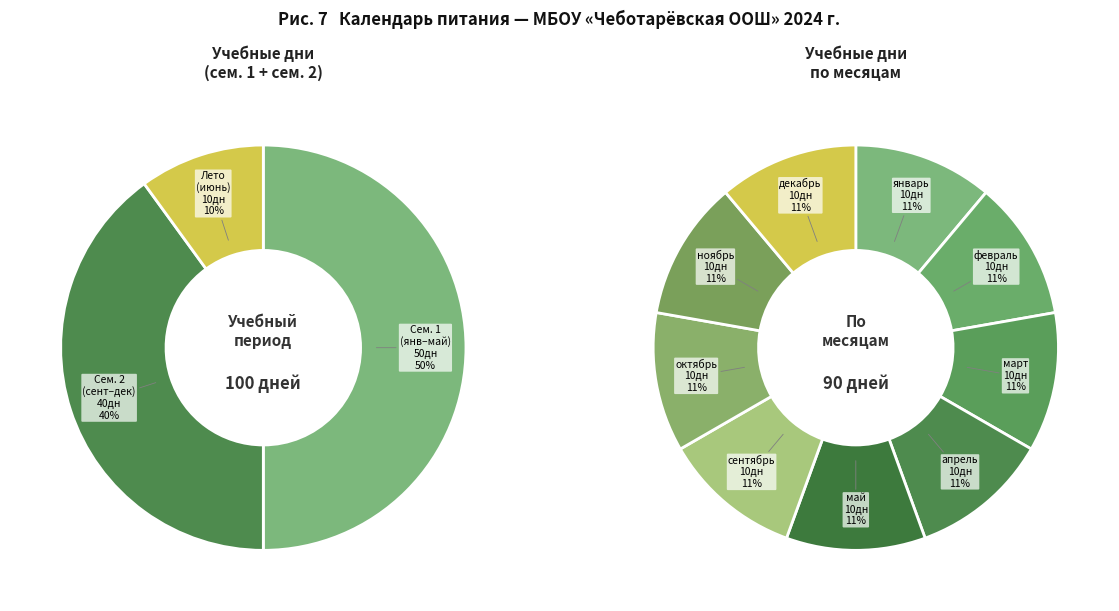

Which slice is the largest?

январь